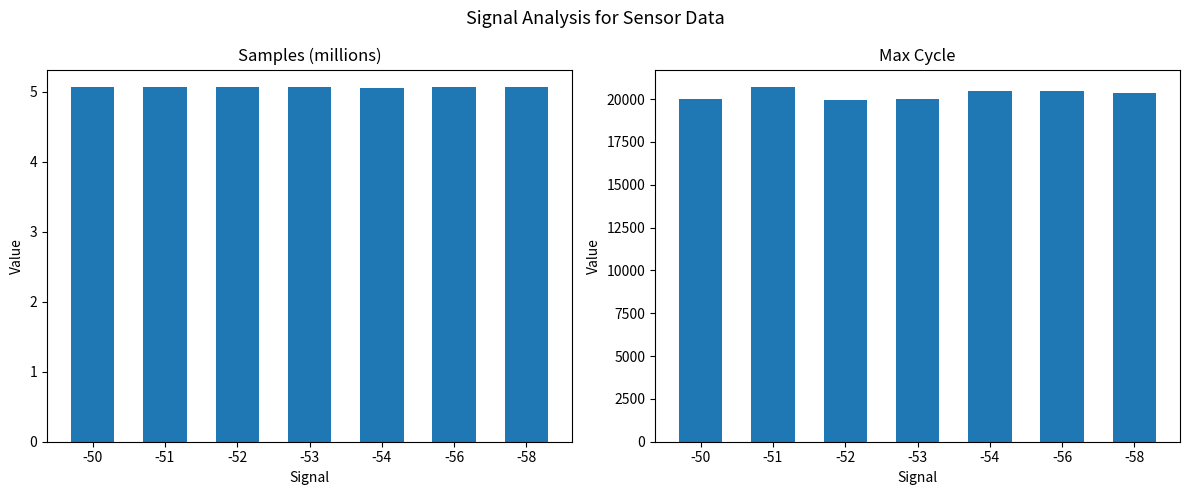

Which has a higher value, -50 or -51?

-51